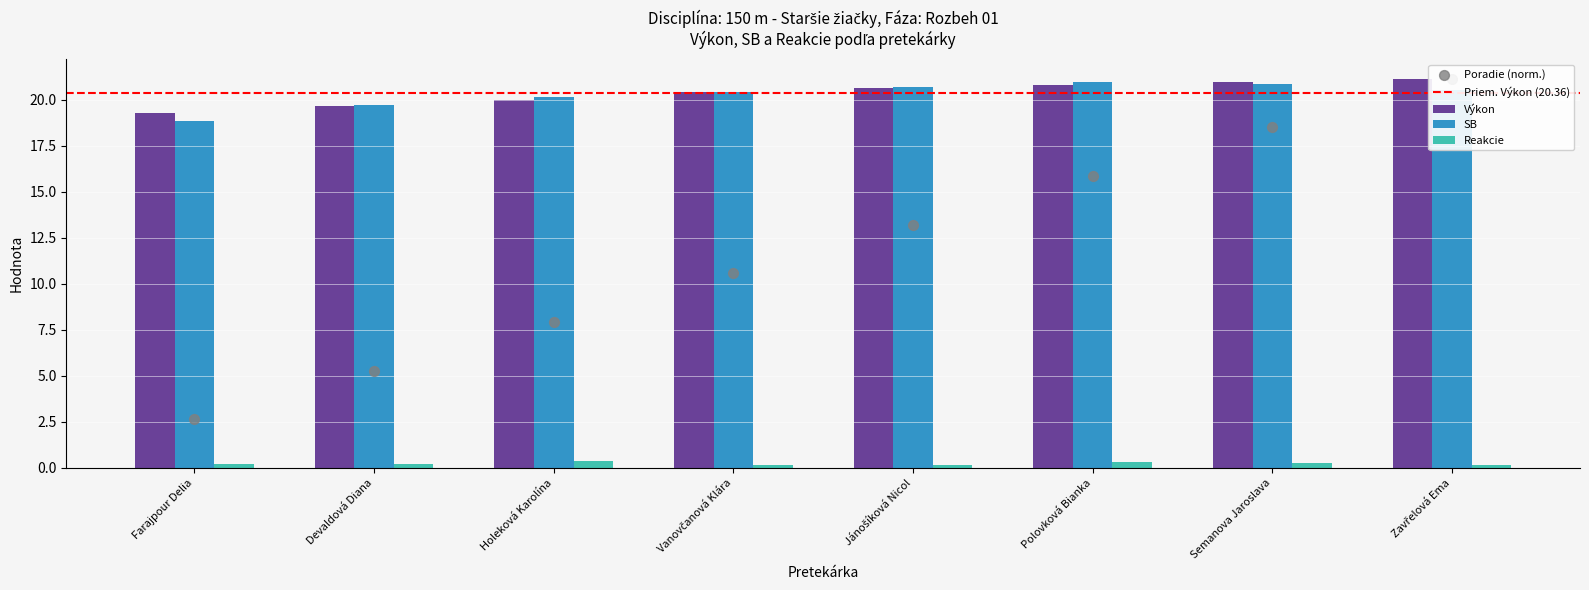

At how many categories does at least one series exceed 5?

8